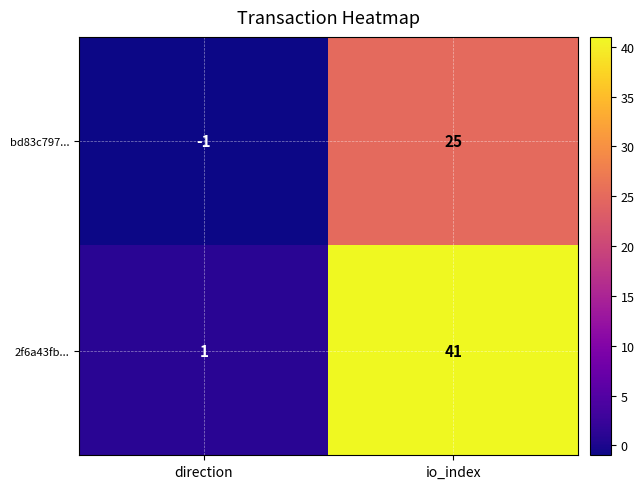

Is it true that 2f6a43fb... equals 20 at io_index?

False